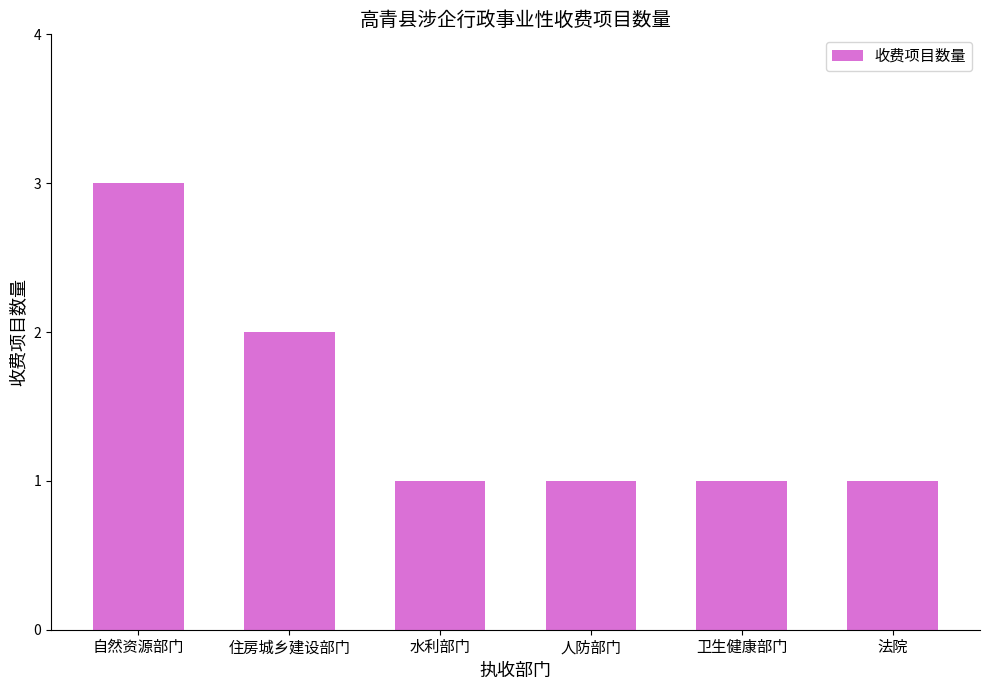

What is the greatest value displayed?

3